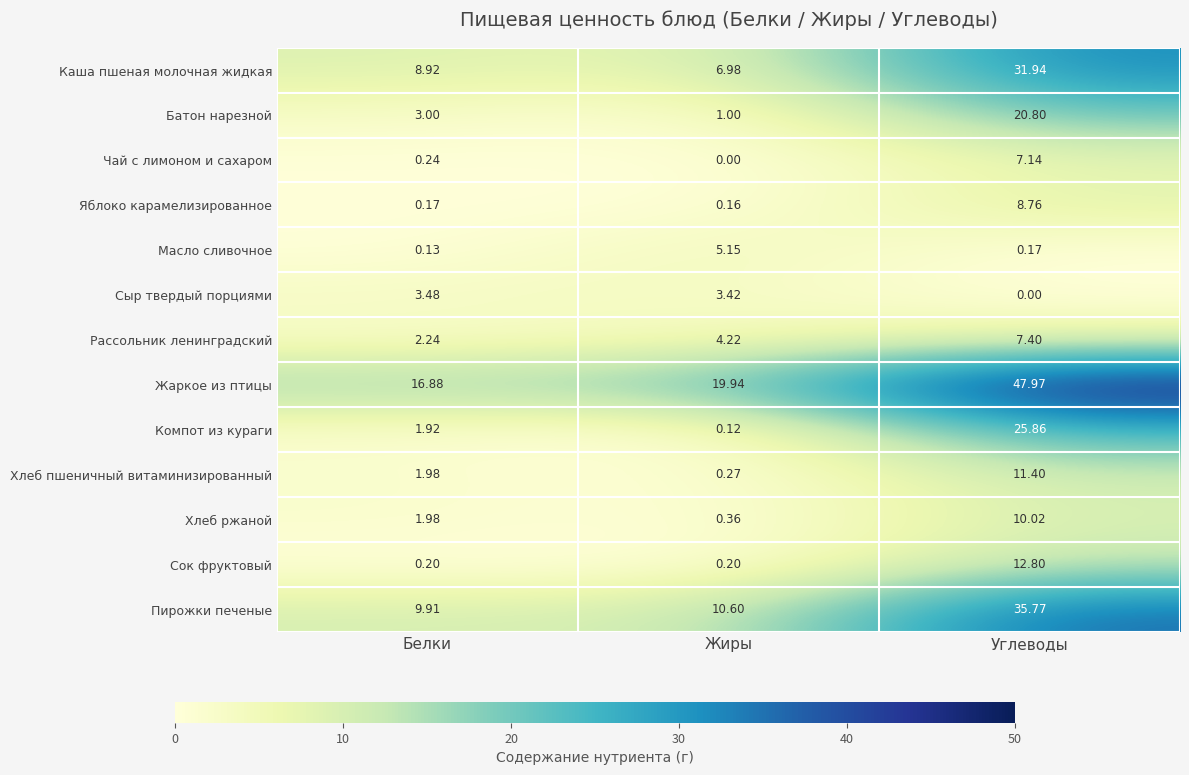

Rank the series by their maximum value, from lowest to highest.

Сыр твердый порциями, Масло сливочное, Чай с лимоном и сахаром, Рассольник ленинградский, Яблоко карамелизированное, Хлеб ржаной, Хлеб пшеничный витаминизированный, Сок фруктовый, Батон нарезной, Компот из кураги, Каша пшеная молочная жидкая, Пирожки печеные, Жаркое из птицы